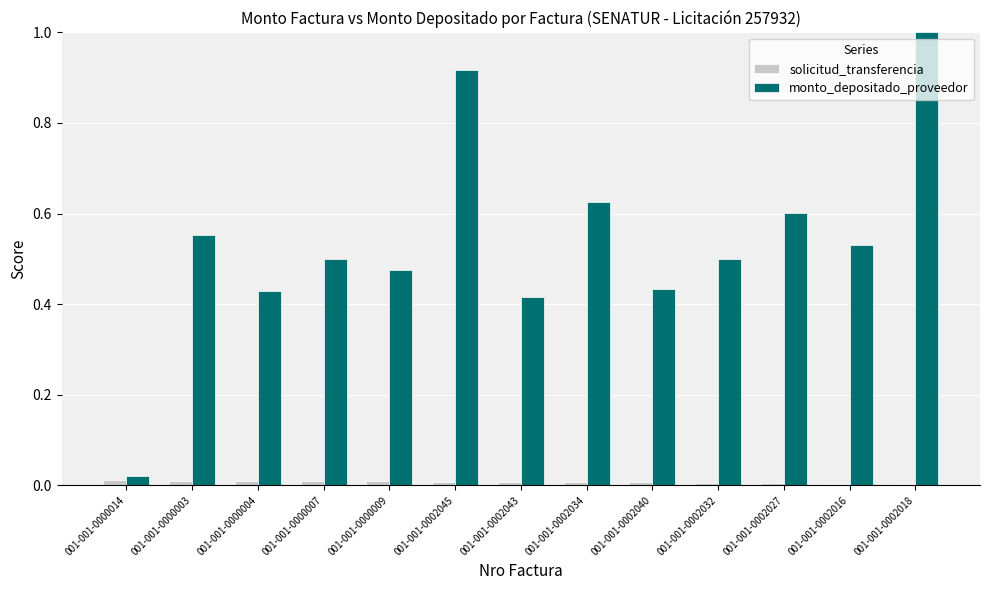

How many data points does each series have?

13